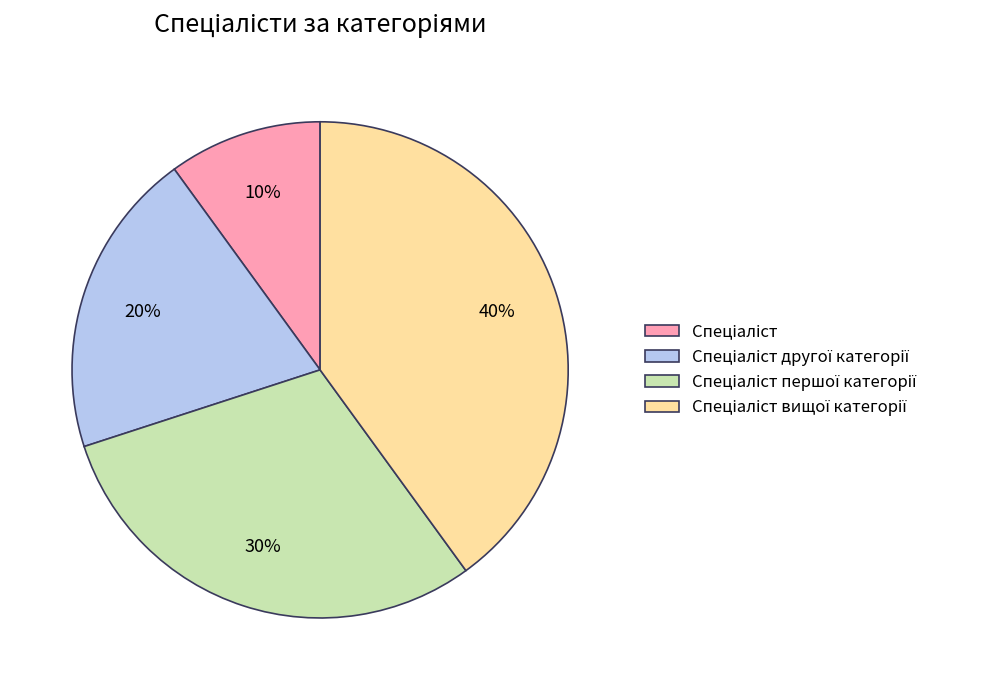

Is there any slice that represents more than half of the pie?

No